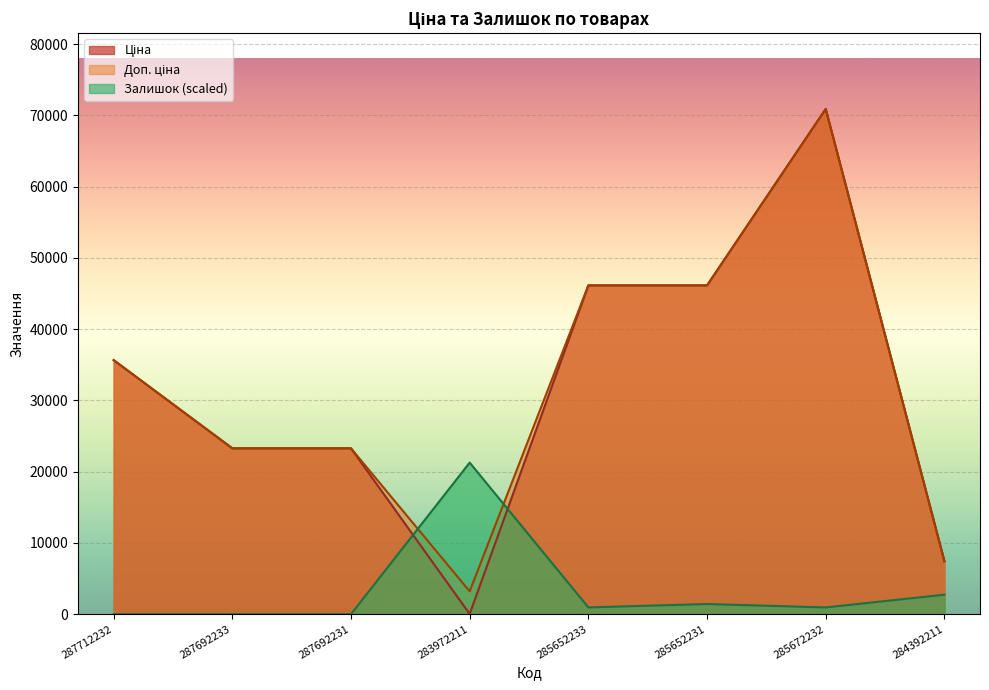

What is the label of the 7th point from the left?

285672232